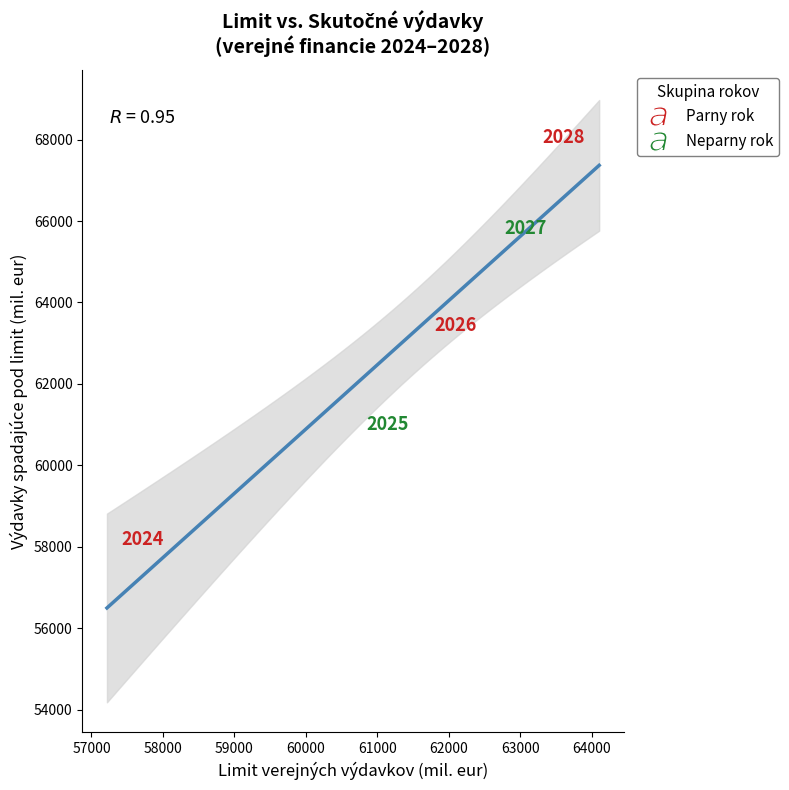

What Y value in the scatter plot is closest to 63110?

63441.3